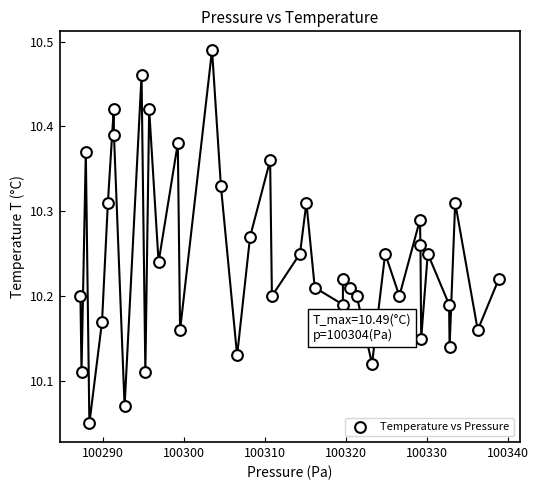

What is the range of X values (max minus min)?

51.6